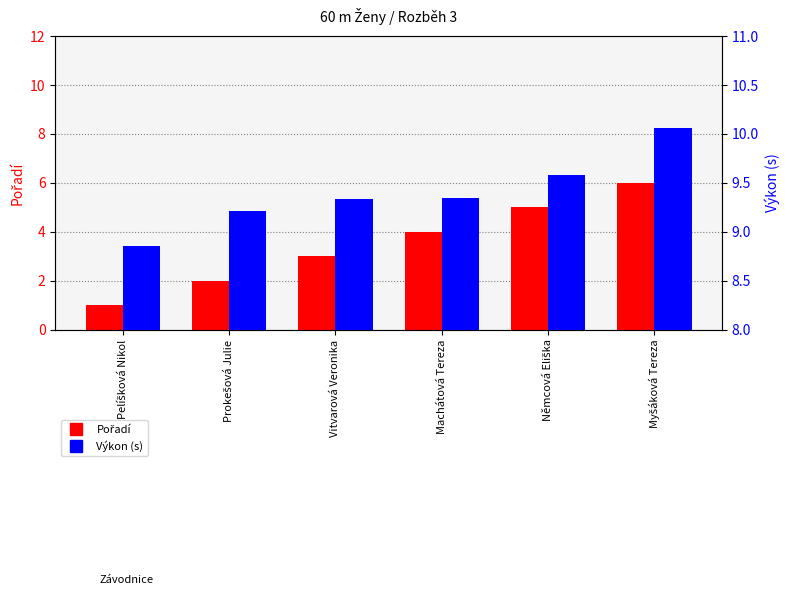

Rank the series by their average value, from lowest to highest.

Pořadí, Výkon (s)